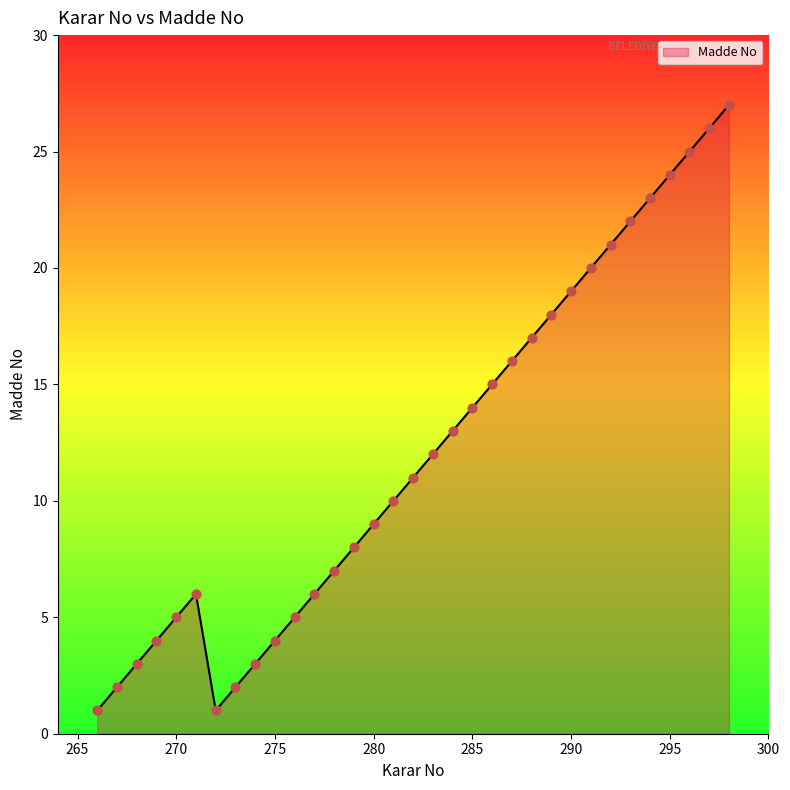

What is the difference between the maximum and minimum values?

26